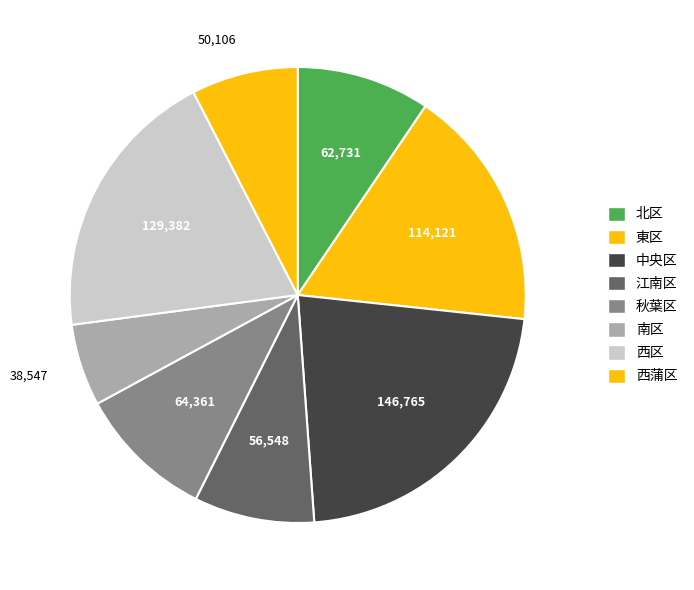

Approximately how many times larger is the value at 北区 compared to 南区?

1.6